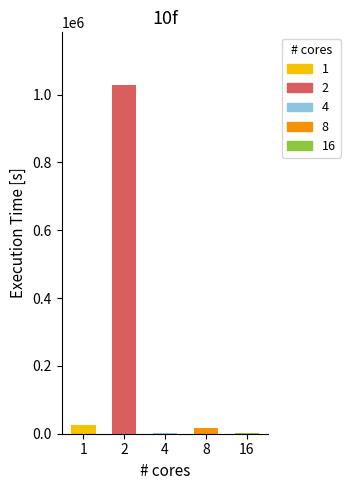

What is the average value of the 4 series?

1436